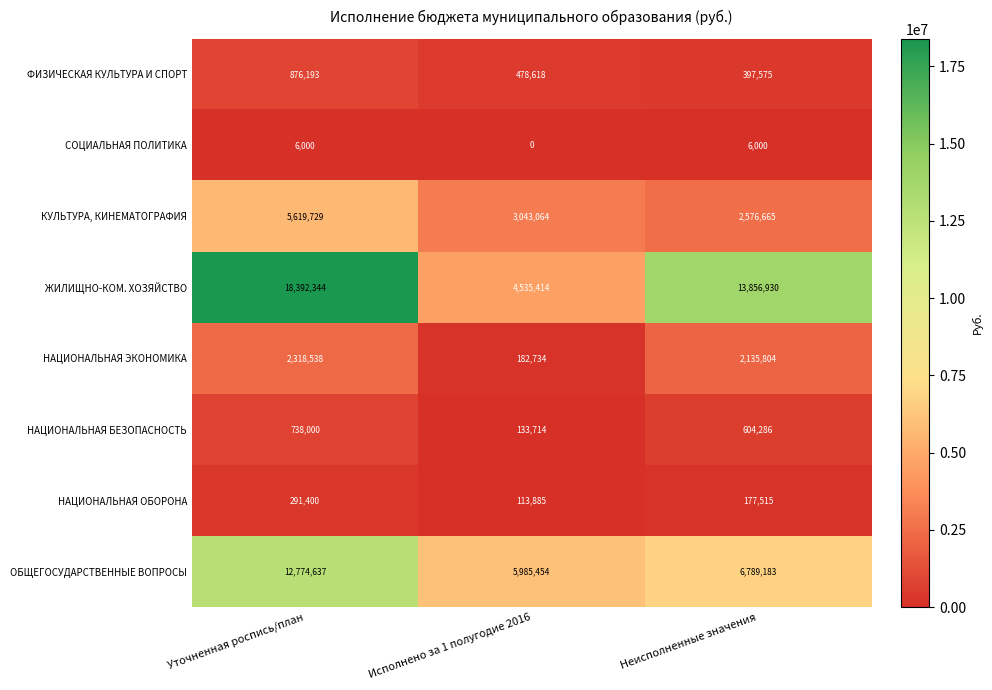

Reading left to right, list all the values displayed in this chart.

ФИЗИЧЕСКАЯ КУЛЬТУРА И СПОРТ: Уточненная роспись/план=876193	Исполнено за 1 полугодие 2016=478618	Неисполненные значения=397575
СОЦИАЛЬНАЯ ПОЛИТИКА: Уточненная роспись/план=6000	Исполнено за 1 полугодие 2016=0	Неисполненные значения=6000
КУЛЬТУРА, КИНЕМАТОГРАФИЯ: Уточненная роспись/план=5619729	Исполнено за 1 полугодие 2016=3043064	Неисполненные значения=2576665
ЖИЛИЩНО-КОМ. ХОЗЯЙСТВО: Уточненная роспись/план=18392344	Исполнено за 1 полугодие 2016=4535414	Неисполненные значения=13856930
НАЦИОНАЛЬНАЯ ЭКОНОМИКА: Уточненная роспись/план=2318538	Исполнено за 1 полугодие 2016=182734	Неисполненные значения=2135804
НАЦИОНАЛЬНАЯ БЕЗОПАСНОСТЬ: Уточненная роспись/план=738000	Исполнено за 1 полугодие 2016=133714	Неисполненные значения=604286
НАЦИОНАЛЬНАЯ ОБОРОНА: Уточненная роспись/план=291400	Исполнено за 1 полугодие 2016=113885	Неисполненные значения=177515
ОБЩЕГОСУДАРСТВЕННЫЕ ВОПРОСЫ: Уточненная роспись/план=12774637	Исполнено за 1 полугодие 2016=5985454	Неисполненные значения=6789183